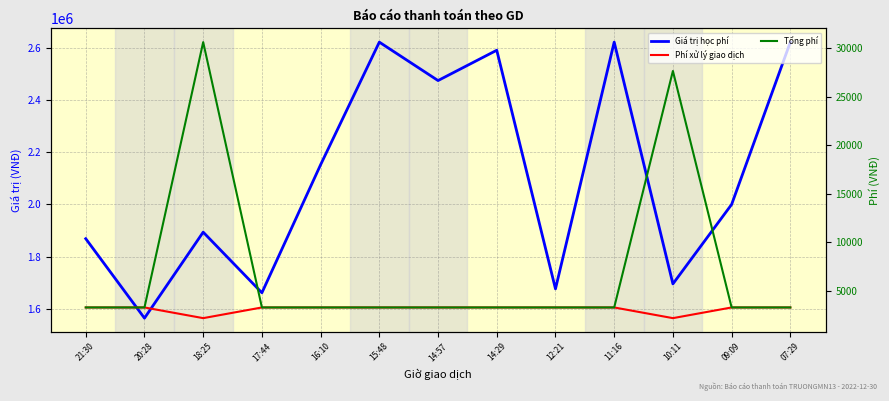

What is the value of the Giá trị học phí point at the 1st from the left?

1869000